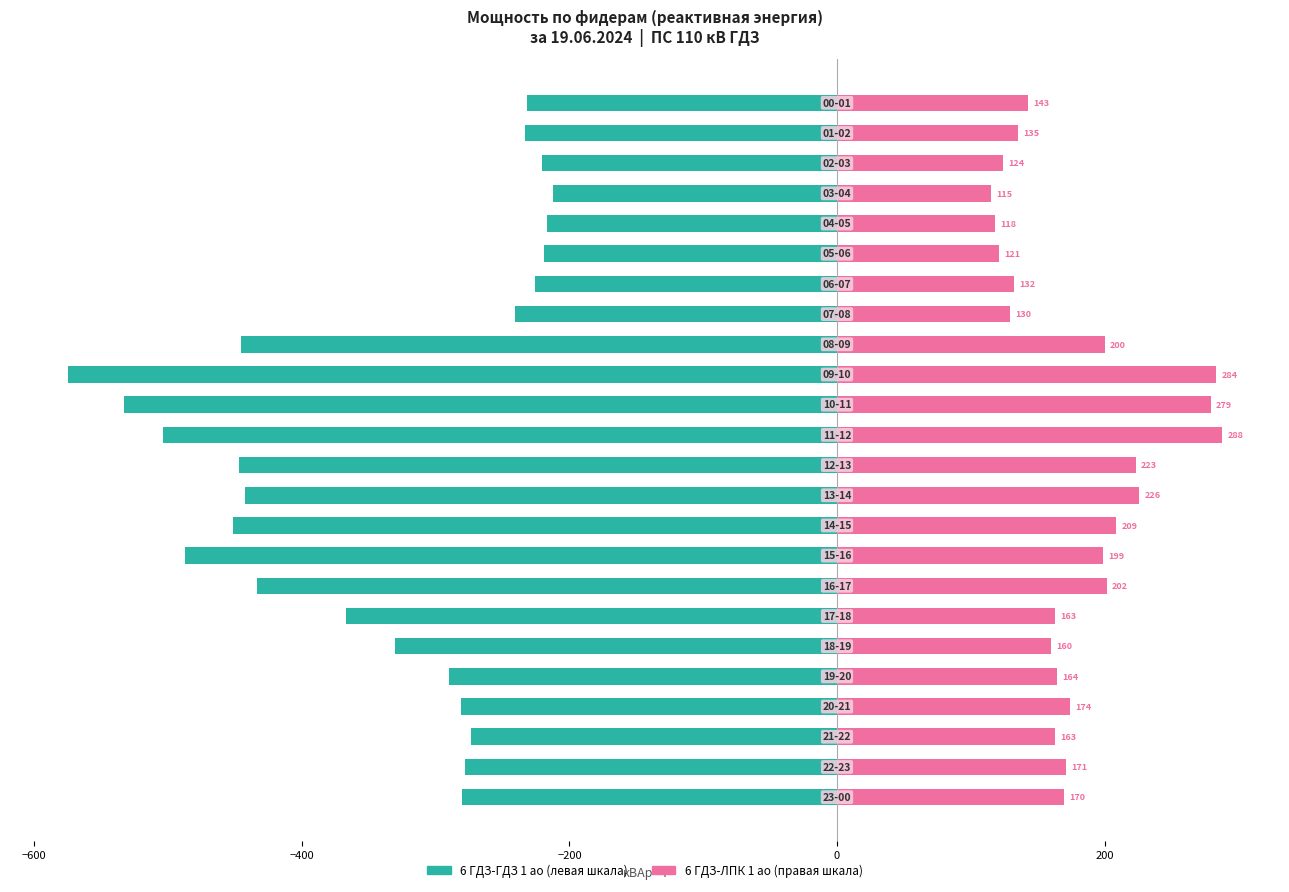

What is the lowest value of the 6 ГДЗ-ГДЗ 1 ао series?

-575.0